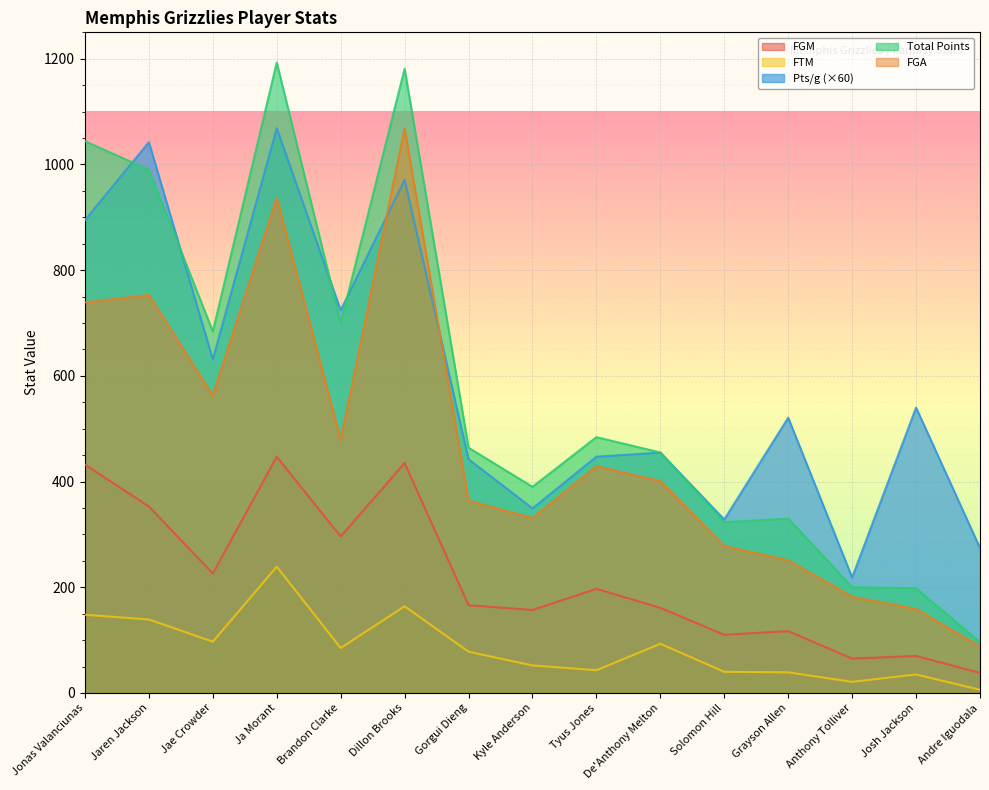

How many categories are shown in the chart?

15